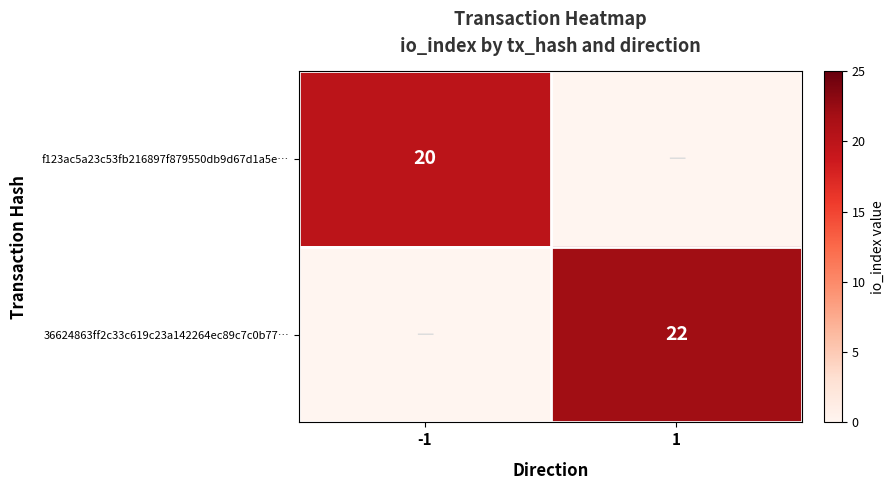

Is the value of 36624863ff2c33c619c23a142264ec89c7c0b77… at 1 greater than the value of f123ac5a23c53fb216897f879550db9d67d1a5e… at -1?

Yes